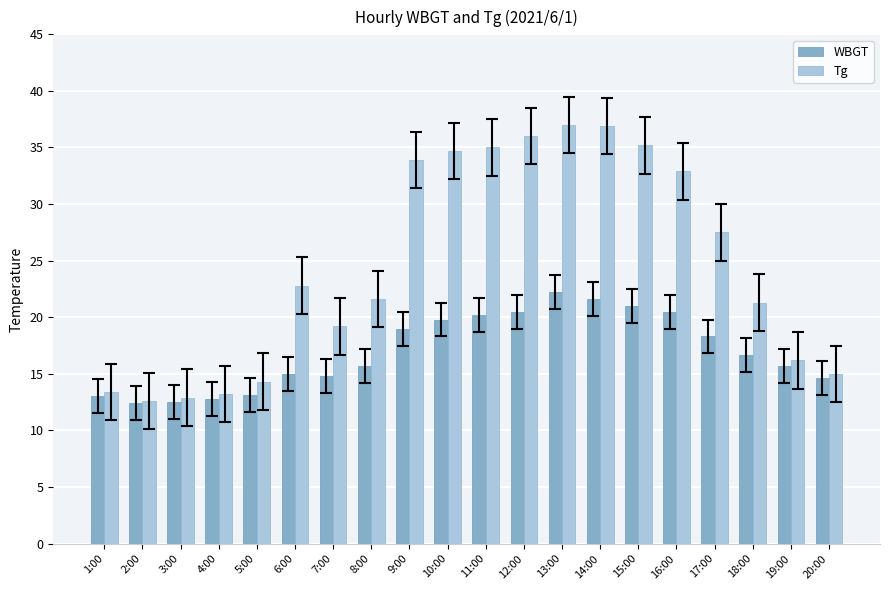

Which series has the widest spread of values?

Tg